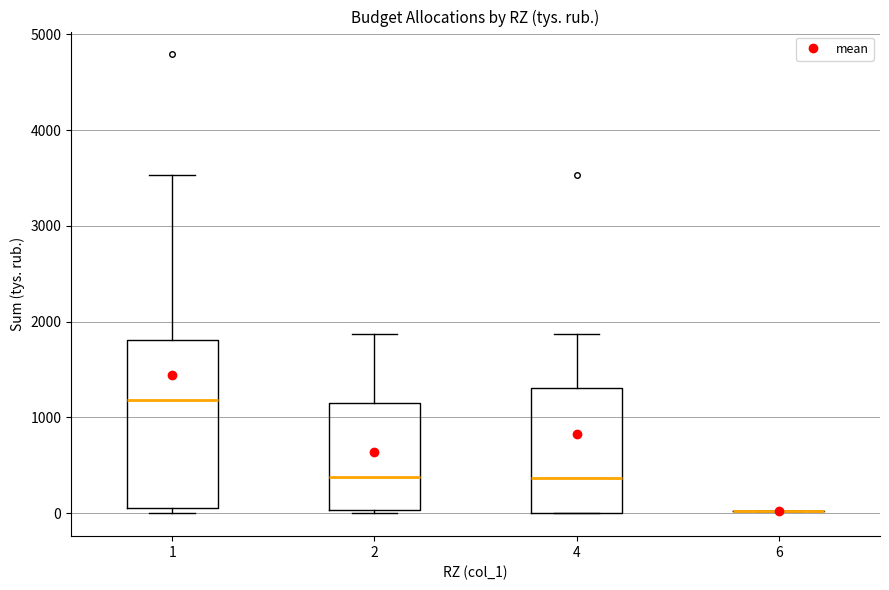

Where does the median line of the box at x = 1 sit on the y-axis? The values are not printed on the chart, so give them approximately, as read against the axis.

1200